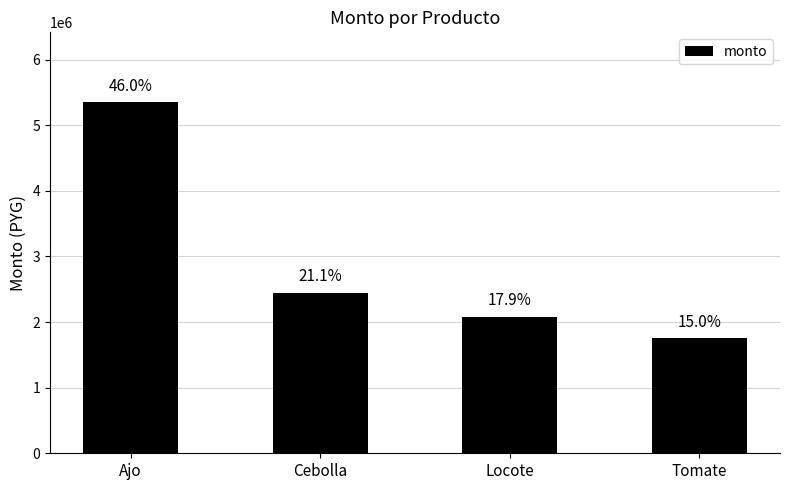

What is the ratio of the value at Ajo to the value at Tomate?

3.1